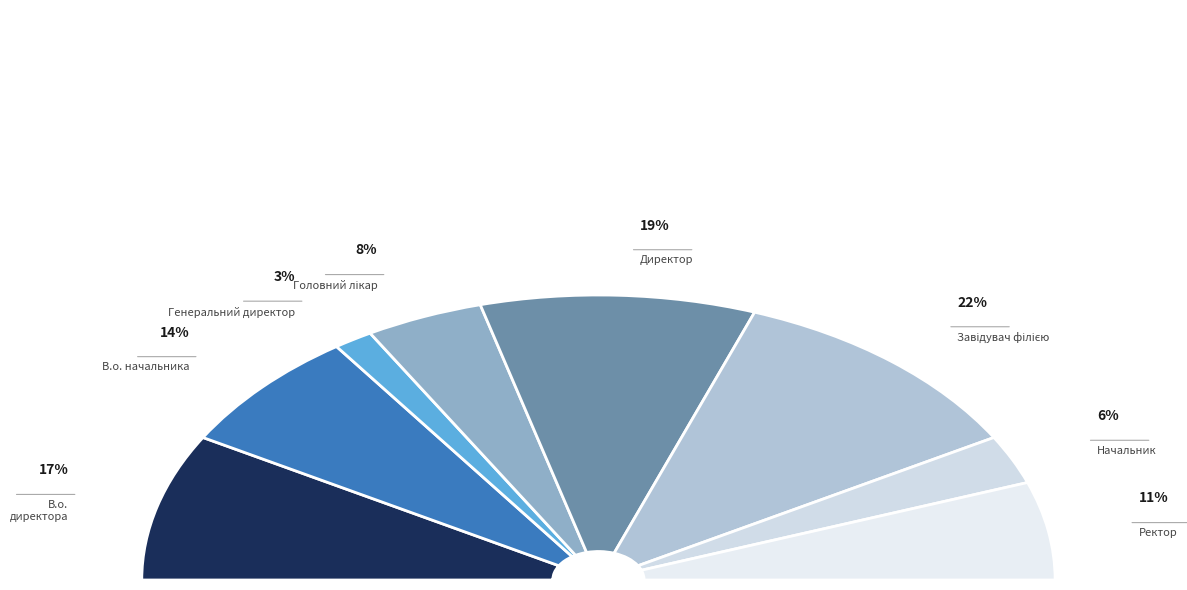

Rank the categories by value from lowest to highest.

Генеральний директор, Начальник, Головний лікар, Ректор, В.о. начальника, В.о. директора, Директор, Завідувач філією